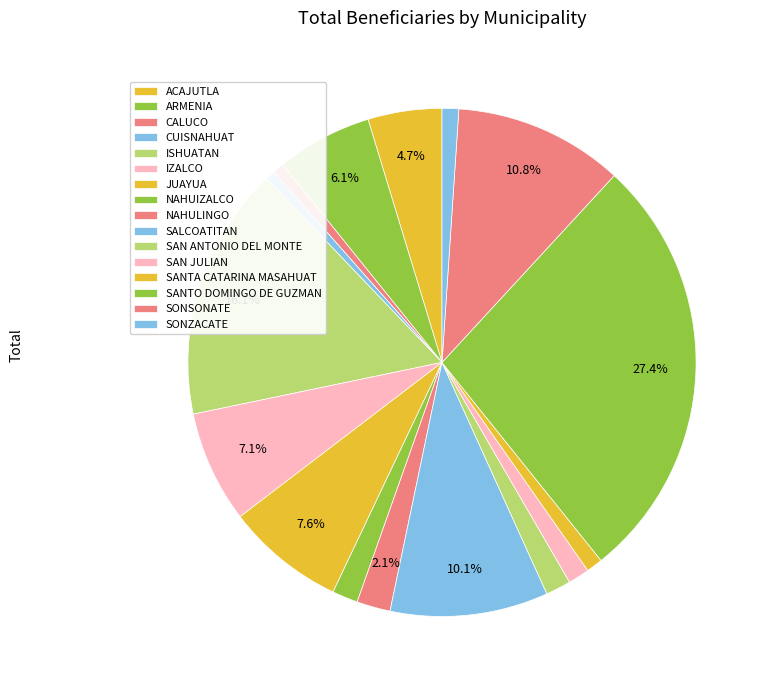

What percentage is the NAHULINGO slice, to the nearest percent?

2%